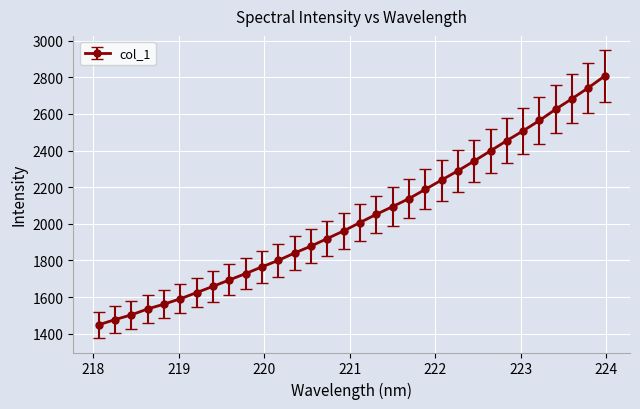

How many data points are less than 2007?

16